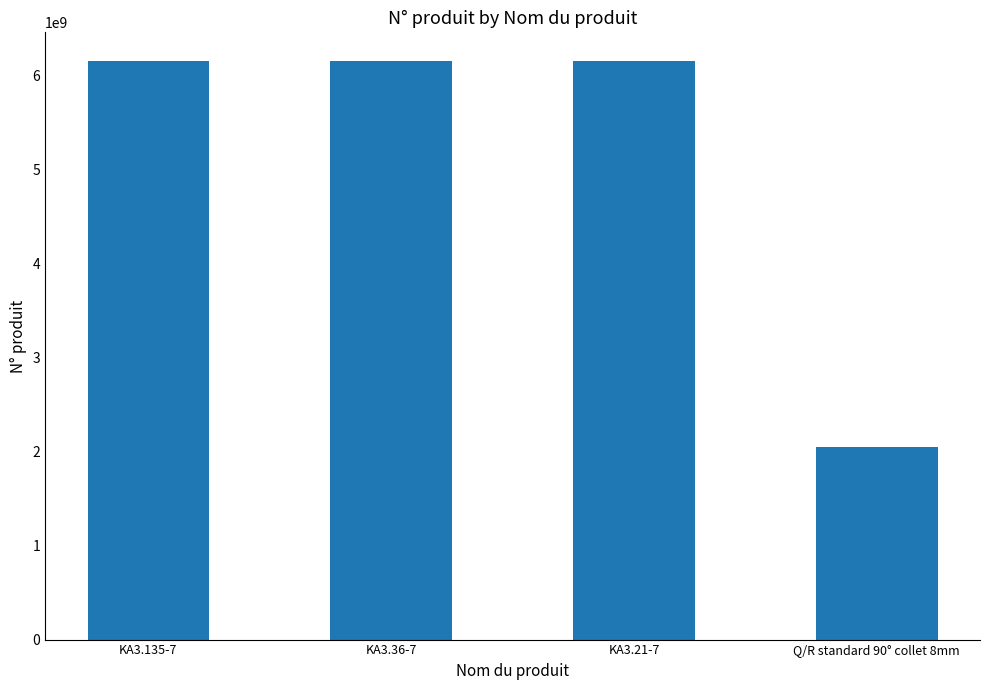

How many bars are there in total?

4